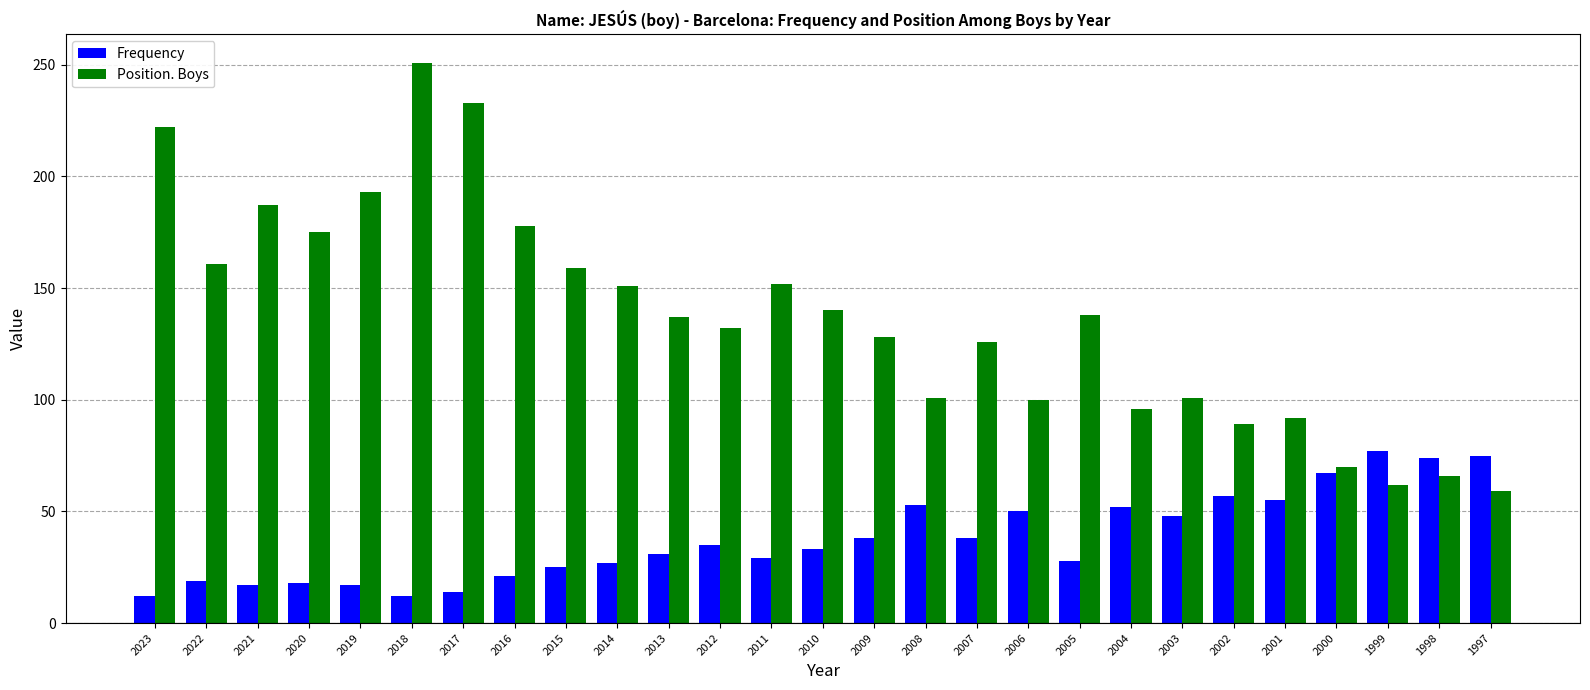

At 2022, list the series in order from largest to smallest.

Position. Boys, Frequency